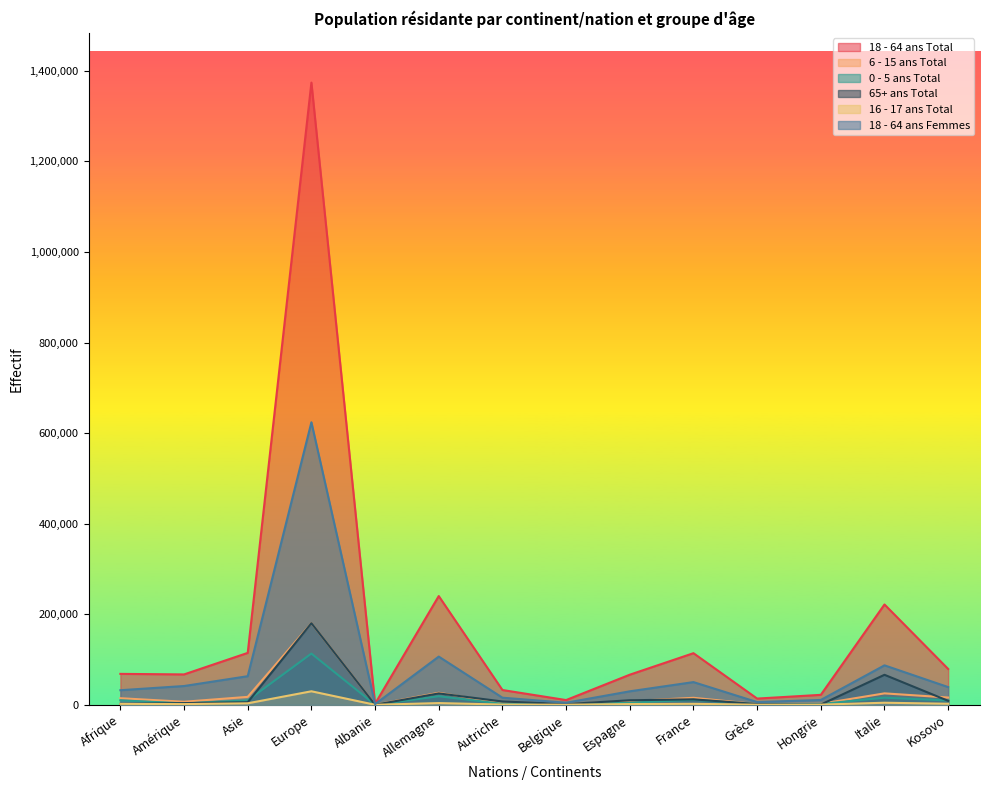

Which series has the largest total across all categories?

18 - 64 ans Total